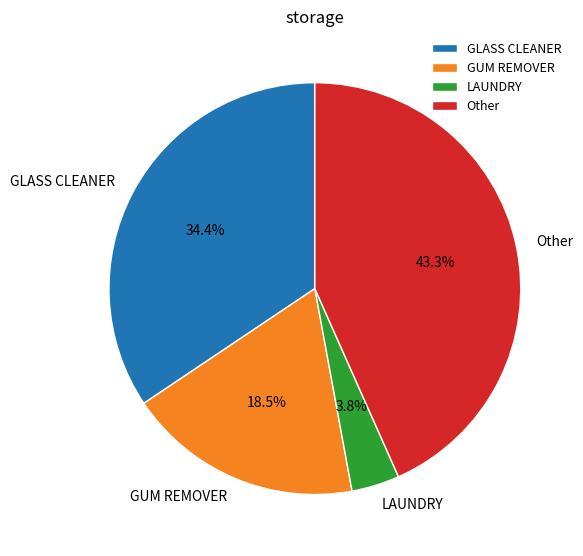

How many slices are in this pie chart?

4